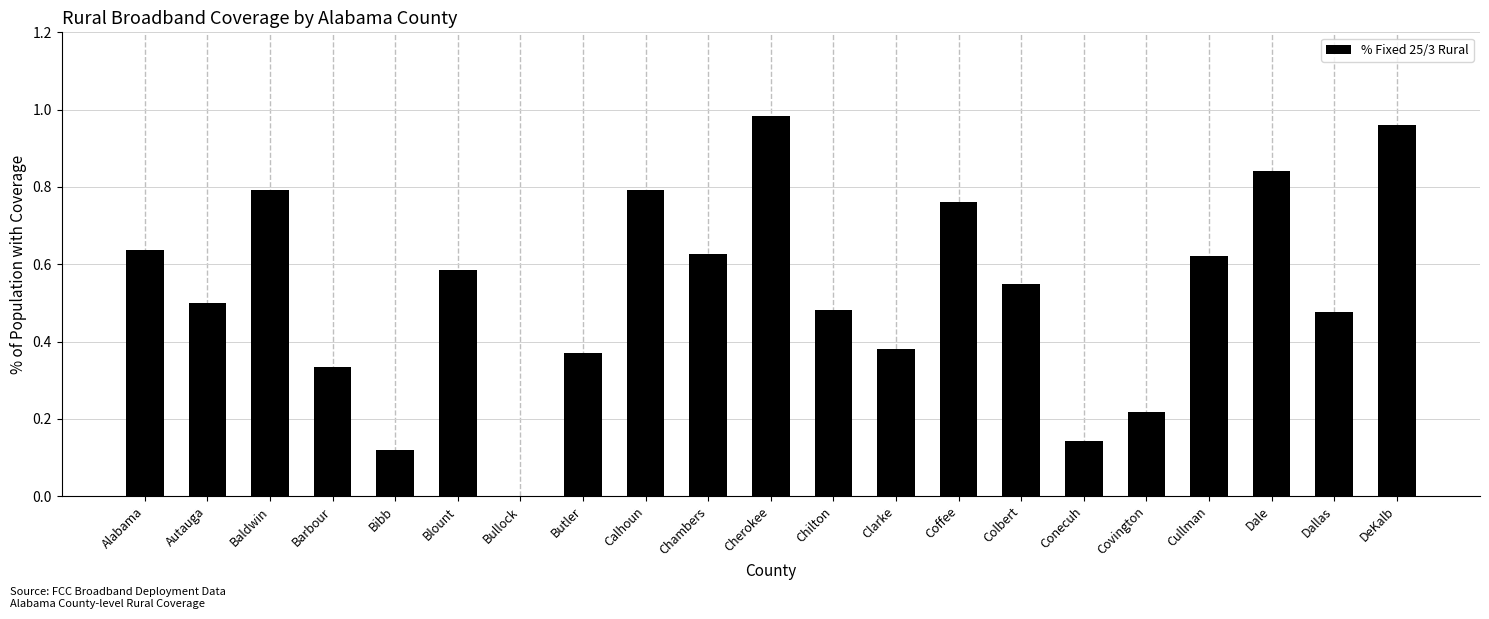

What is the change in value from Blount to Chilton?

-0.1